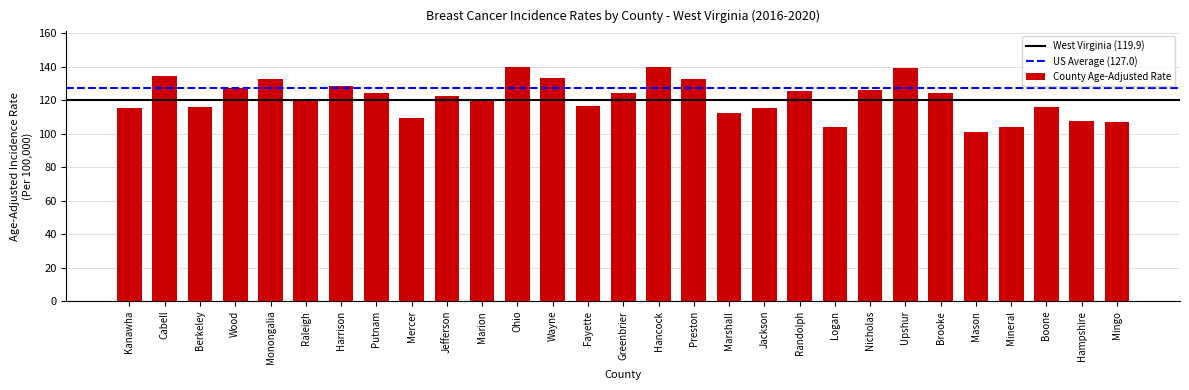

What is the label of the 25th bar from the left?

Mason